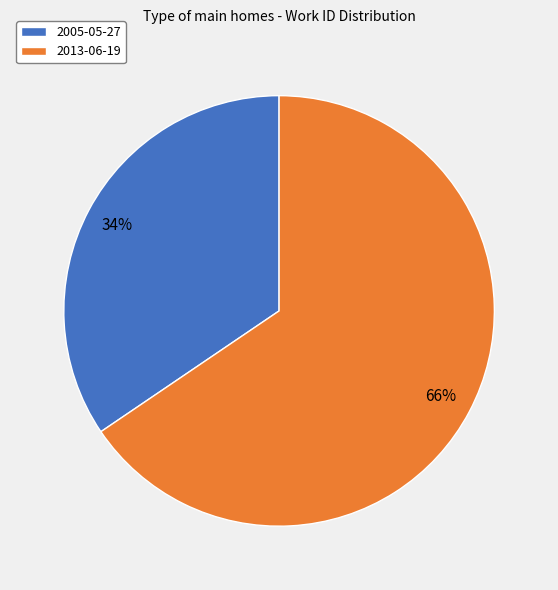

Do 2013-06-19 and 2005-05-27 together represent more than half of the pie?

Yes